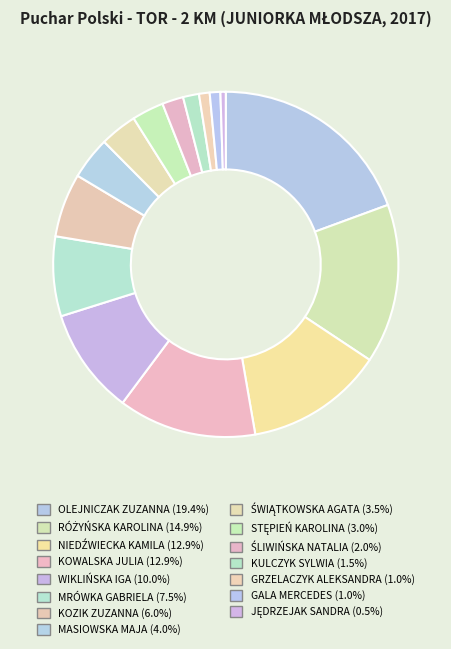

Do KOWALSKA JULIA and WIKLIŃSKA IGA together represent more than half of the pie?

No